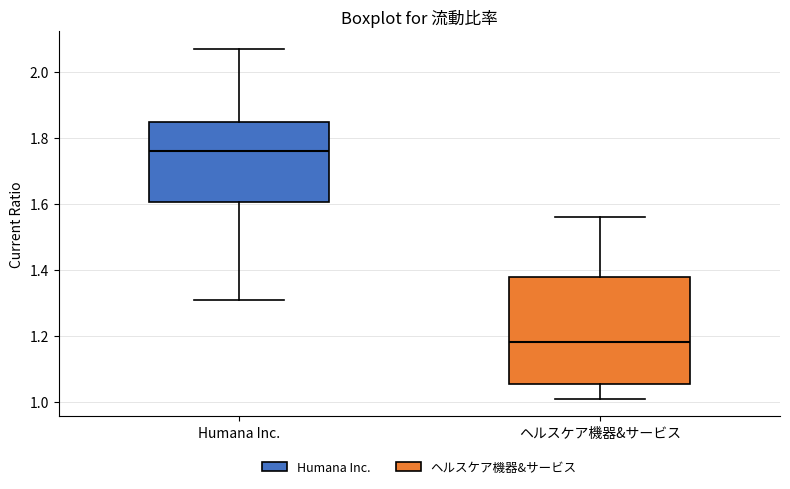

Which box is the tallest, from its lower edge to its upper edge?

ヘルスケア機器&サービス